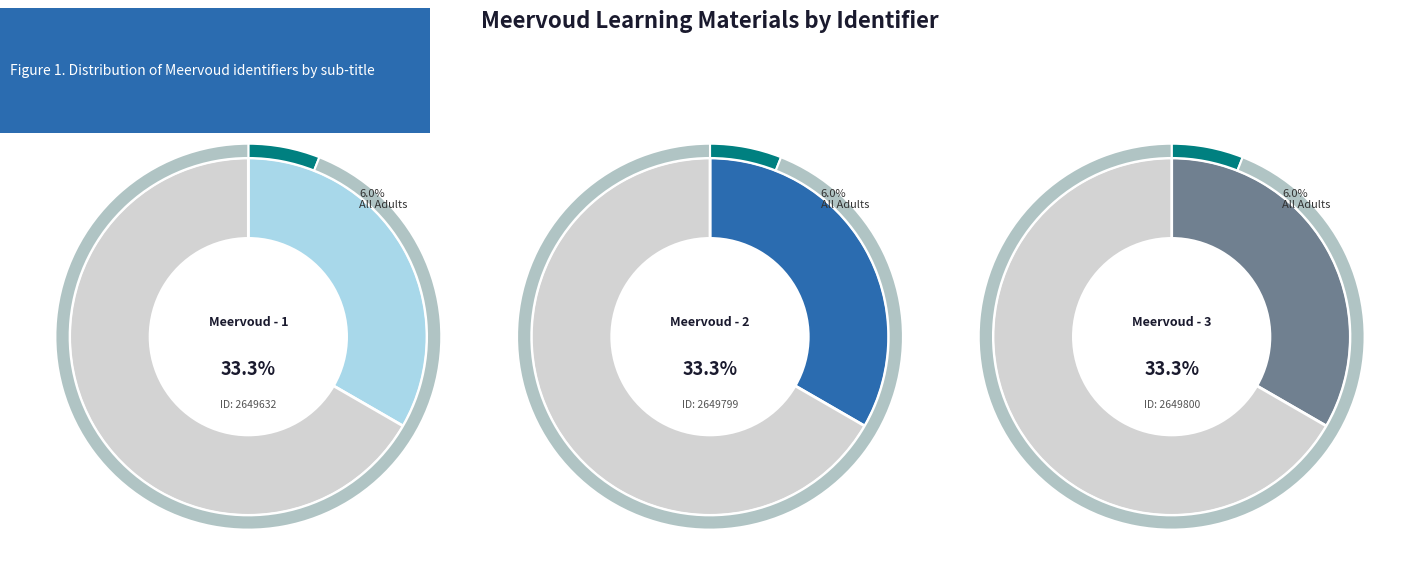

Which category has the smallest portion of the pie?

Meervoud - 1